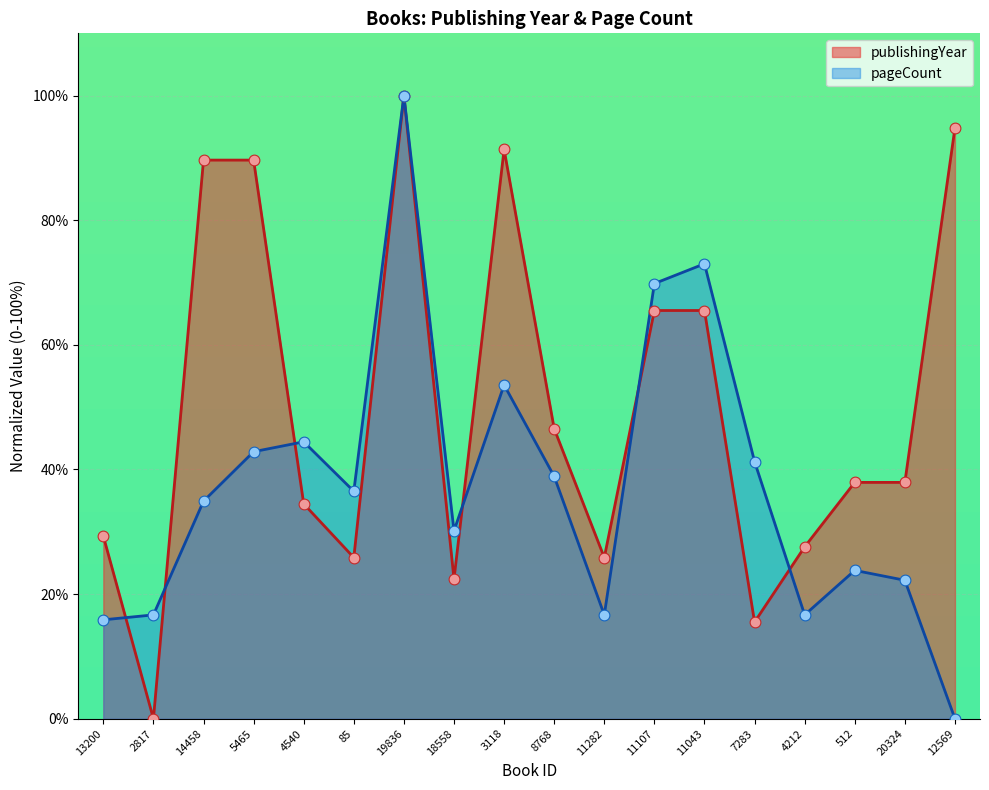

Is the value of publishingYear at 20324 greater than the value of pageCount at 7283?

No